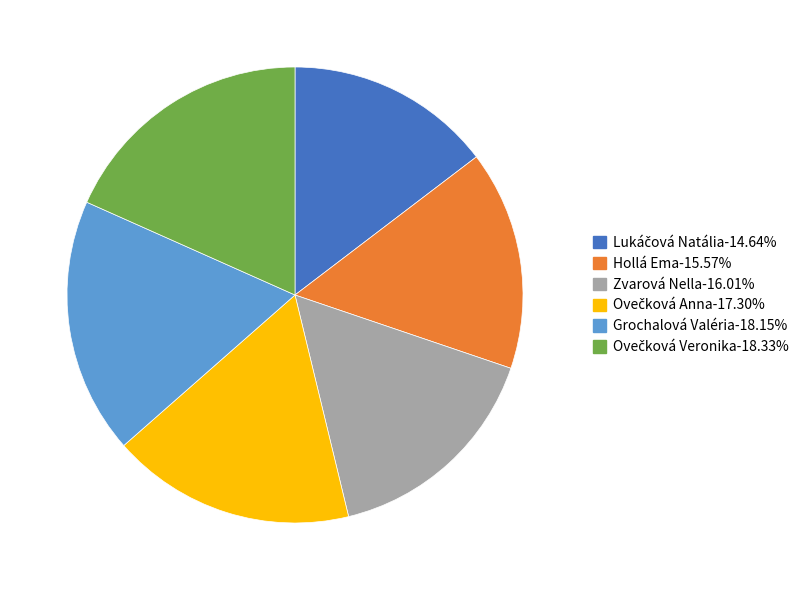

How many slices are in this pie chart?

6